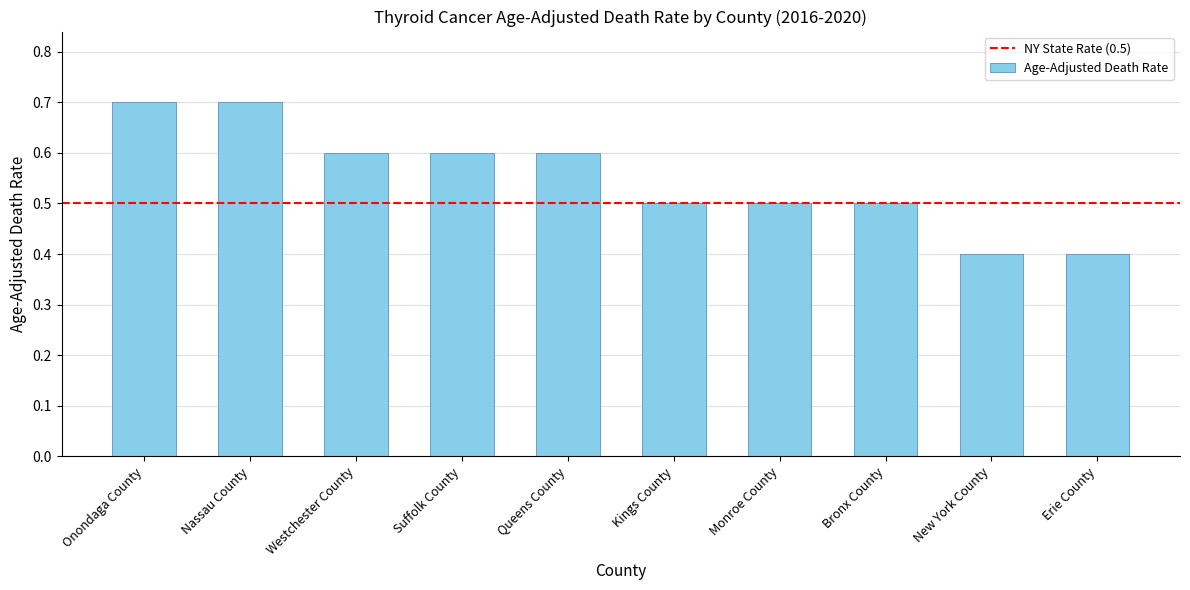

The chart shows a value of 0.5 at Bronx County. True or false?

True